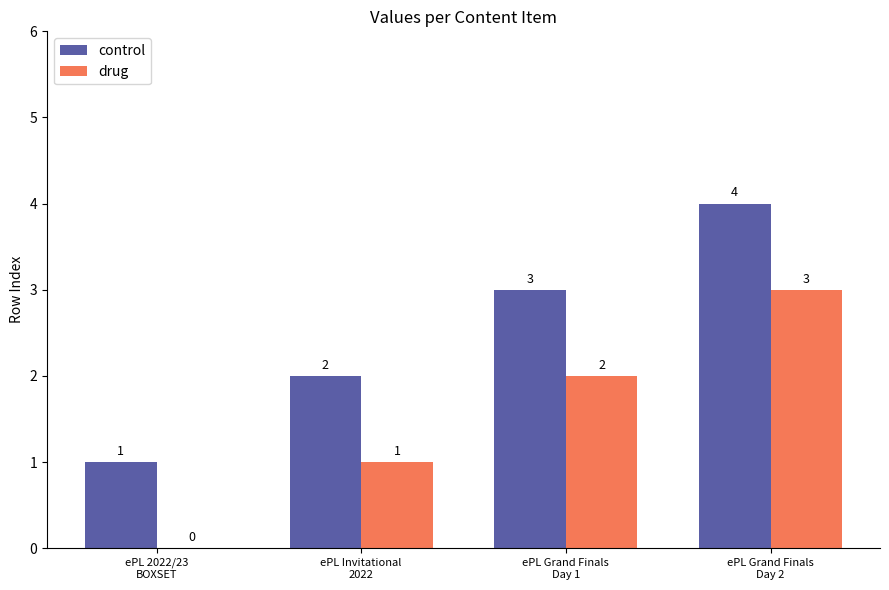

The value of drug at ePL Invitational
2022 is 1. True or false?

True